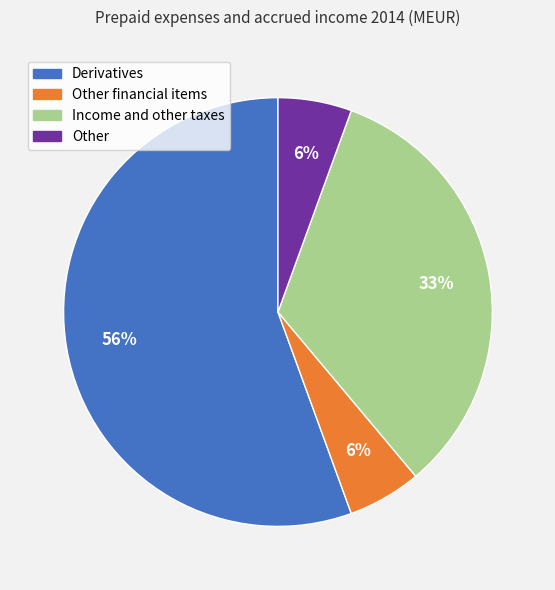

Which slice represents more than half of the pie?

Derivatives